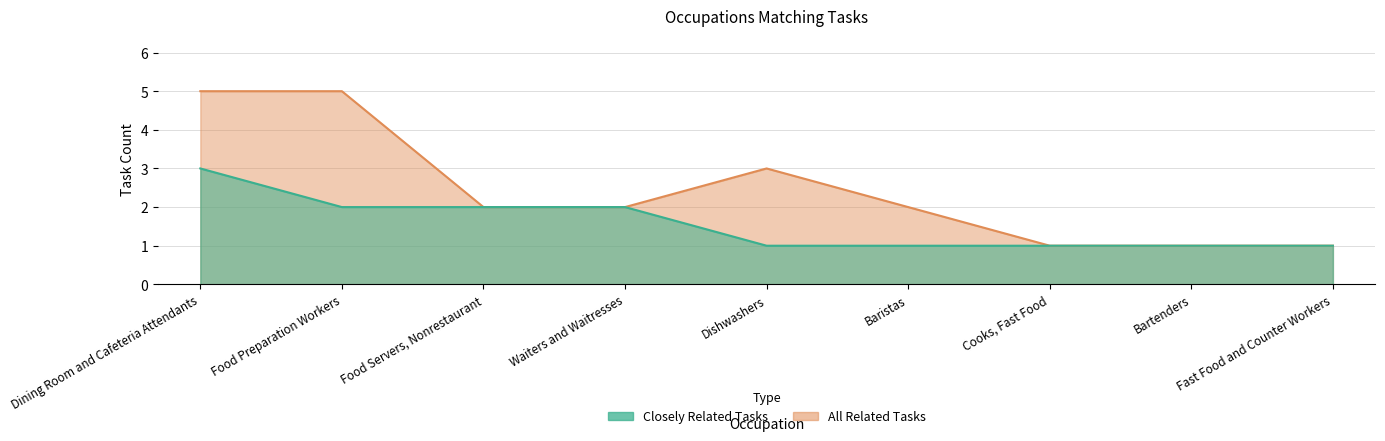

What is the maximum value for All Related Tasks?

5